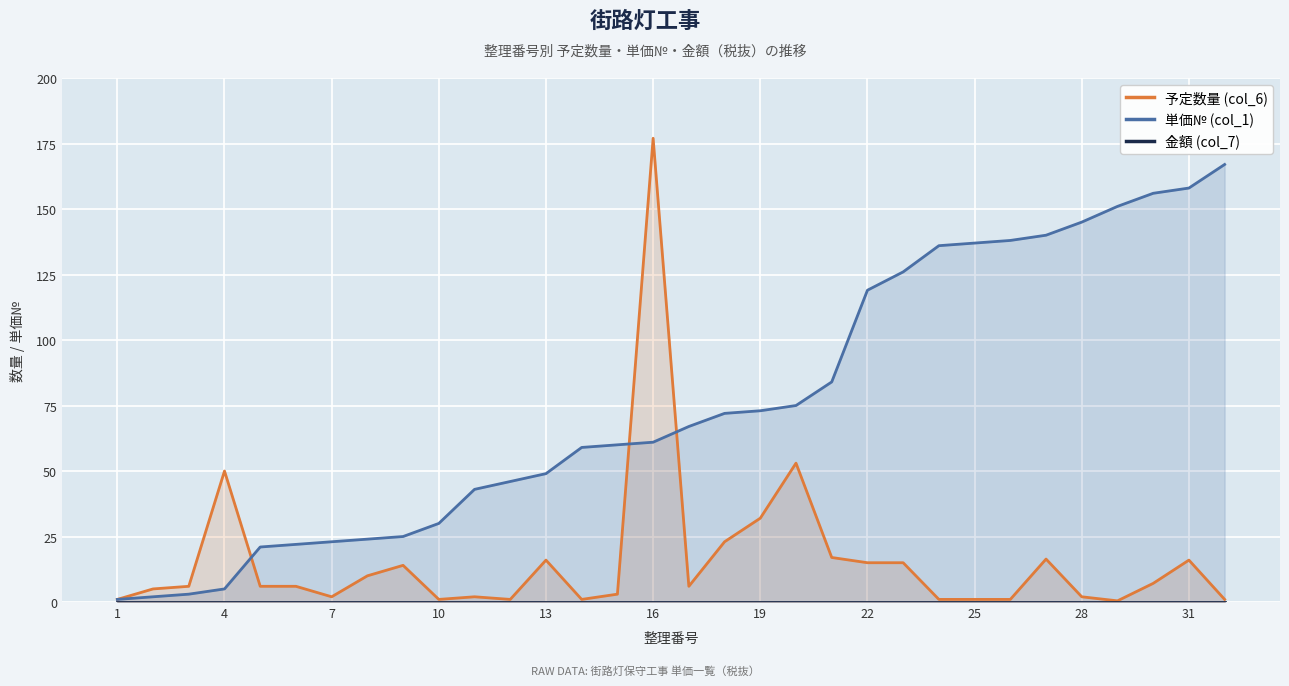

Which has a higher value, 17 or 29?

17